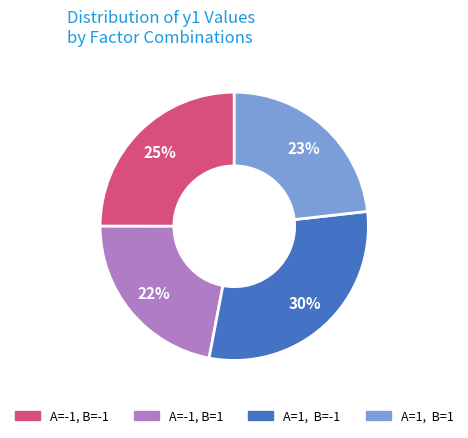

To the nearest percent, what is the difference between the largest and smallest slice percentages?

8%